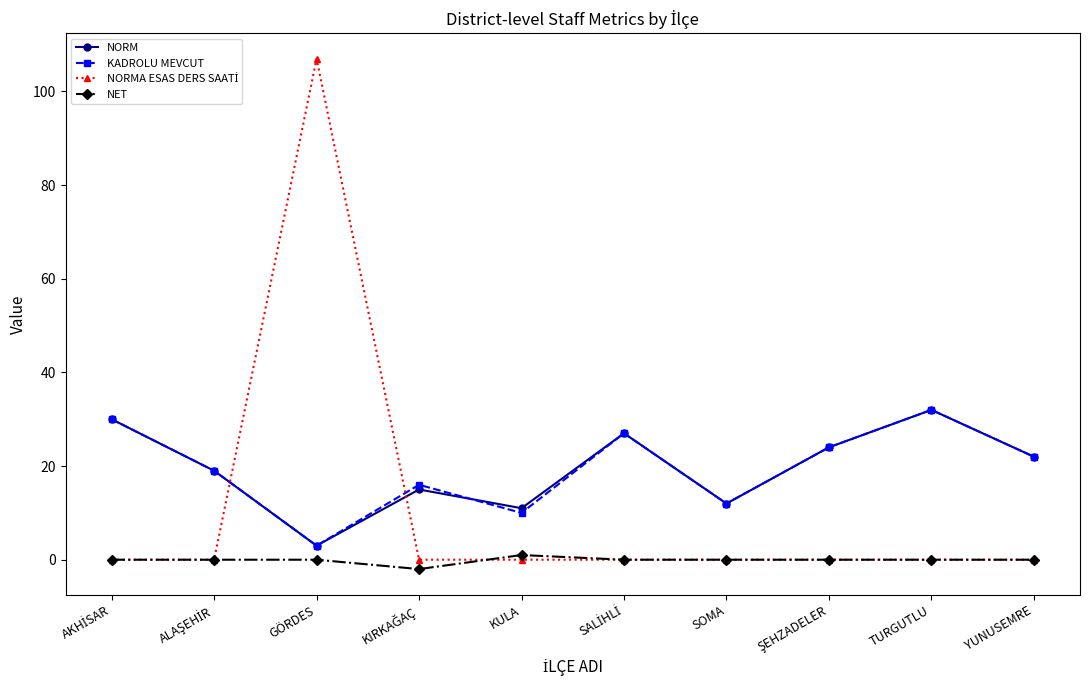

What is the highest value of the NORM series?

32